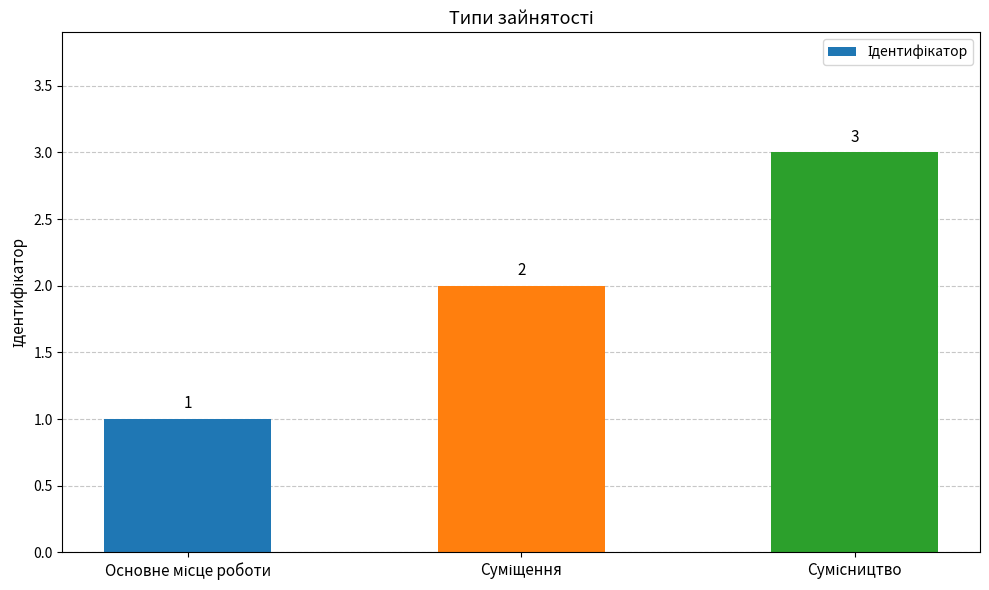

What is the sum of all values?

6